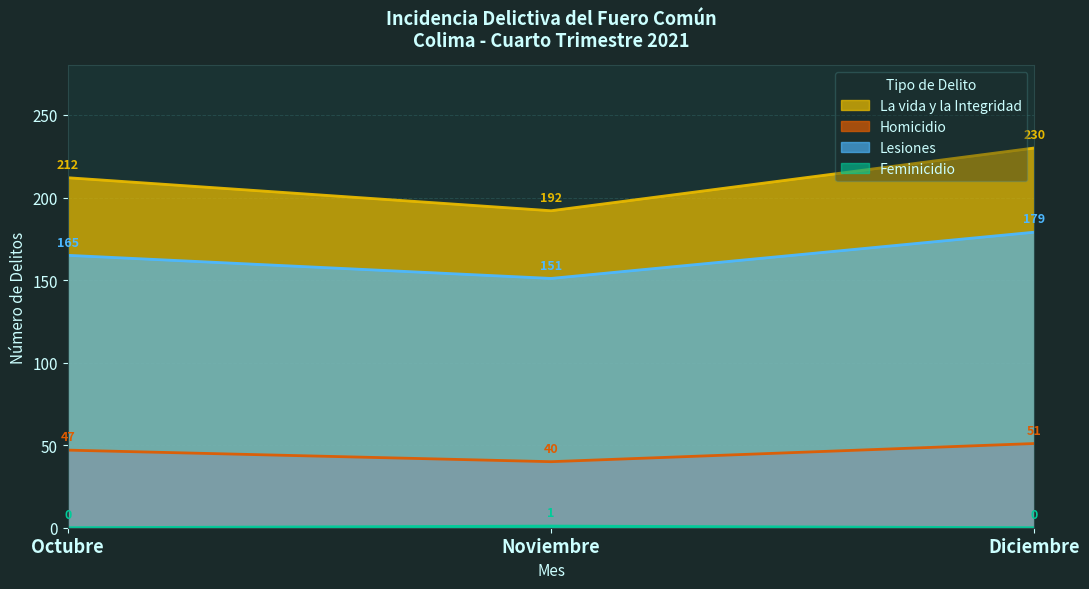

Between Diciembre and Octubre, which is larger?

Diciembre